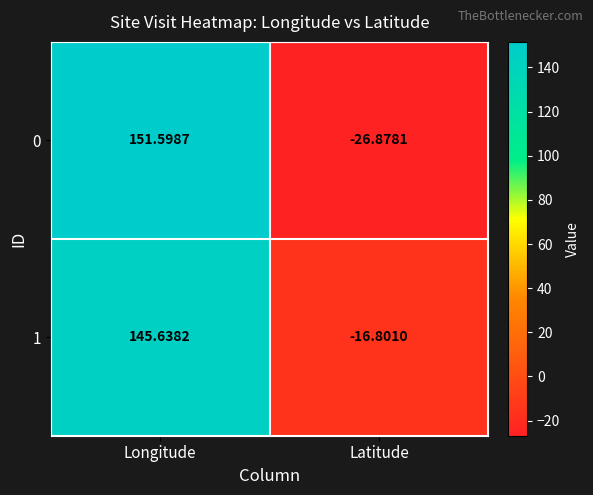

What is the total value across all series at Longitude?

297.2